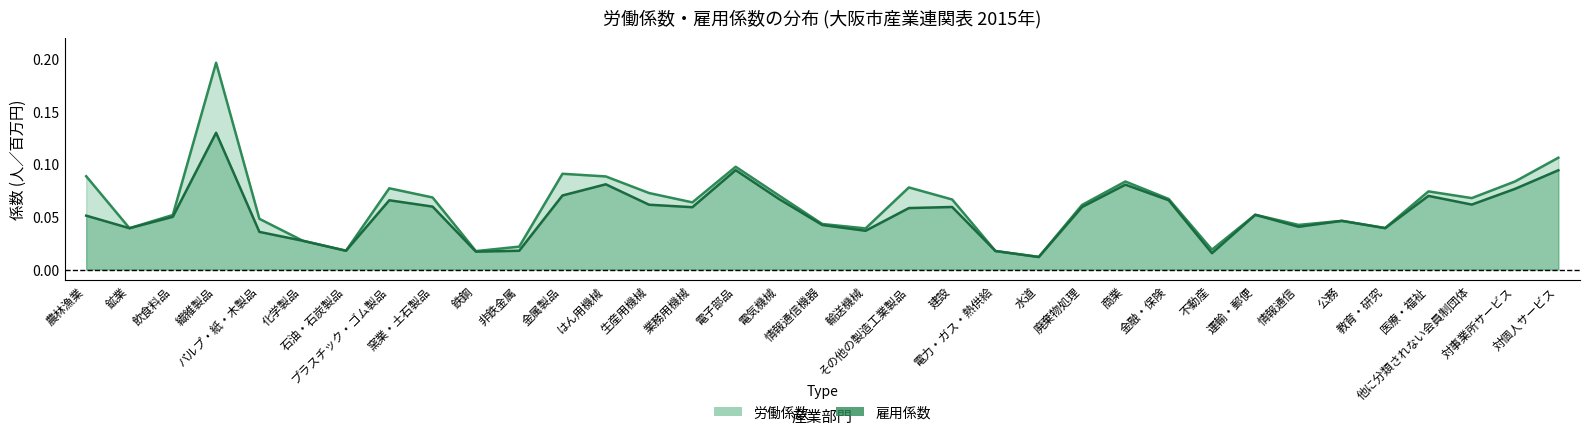

Reading left to right, extract all data points from this chart.

労働係数: 0.1	0.0	0.1	0.2	0.0	0.0	0.0	0.1	0.1	0.0	0.0	0.1	0.1	0.1	0.1	0.1	0.1	0.0	0.0	0.1	0.1	0.0	0.0	0.1	0.1	0.1	0.0	0.1	0.0	0.0	0.0	0.1	0.1	0.1	0.1
雇用係数: 0.1	0.0	0.1	0.1	0.0	0.0	0.0	0.1	0.1	0.0	0.0	0.1	0.1	0.1	0.1	0.1	0.1	0.0	0.0	0.1	0.1	0.0	0.0	0.1	0.1	0.1	0.0	0.1	0.0	0.0	0.0	0.1	0.1	0.1	0.1